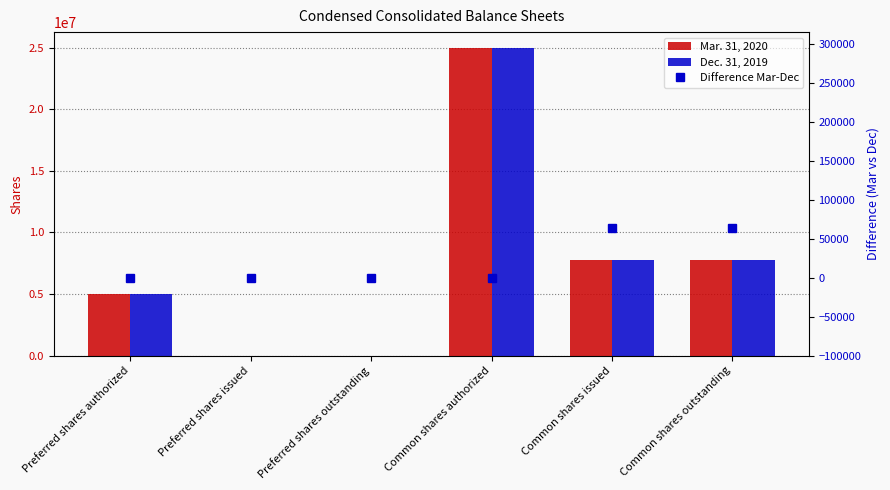

Count the Dec. 31, 2019 values in the range 0 to 7725524.

5